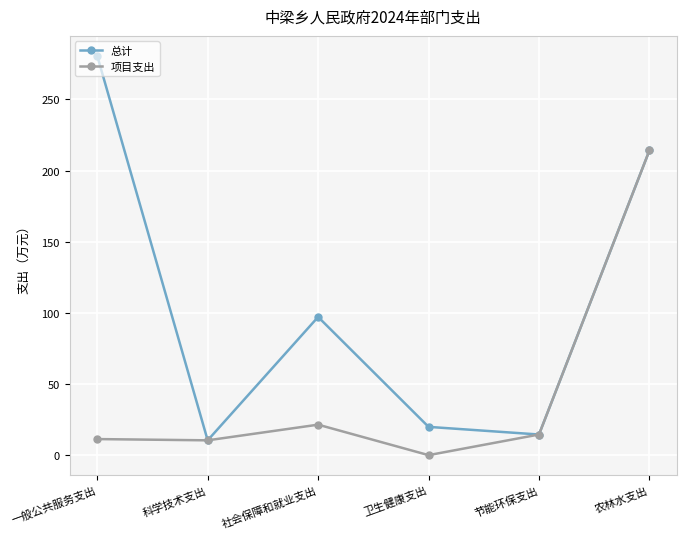

What position from the right is 卫生健康支出?

3